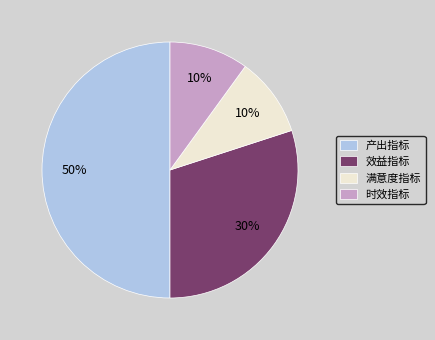

To the nearest percent, what is the difference between the largest and smallest slice percentages?

40%